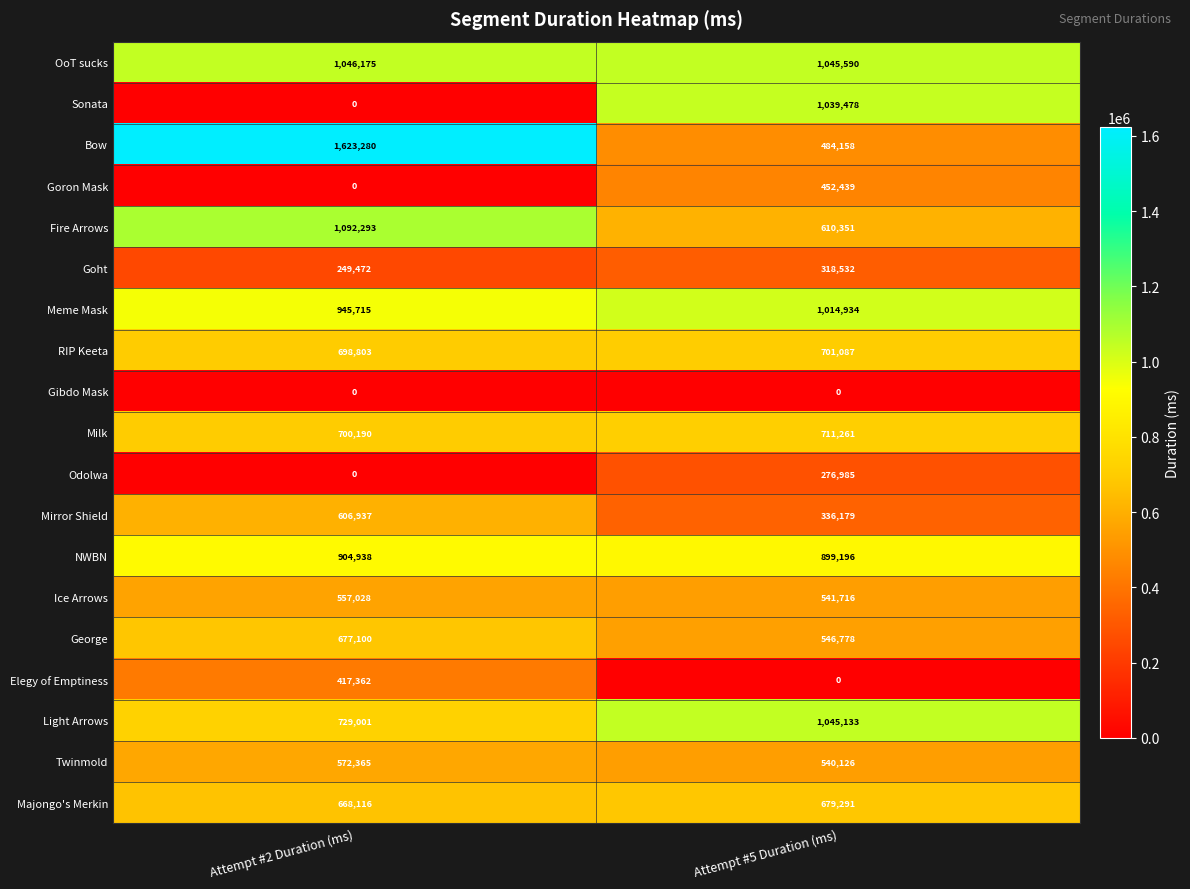

What value does the Goht series have at Attempt #5 Duration (ms)?

318532